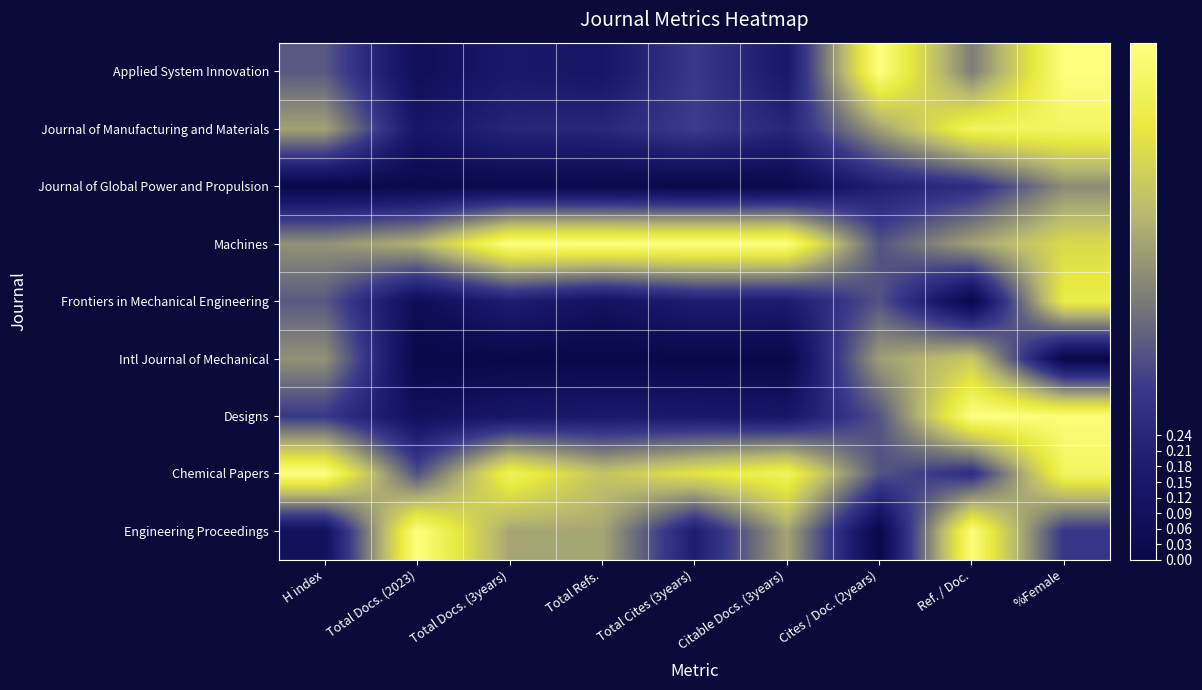

At how many categories does at least one series exceed 0?

9